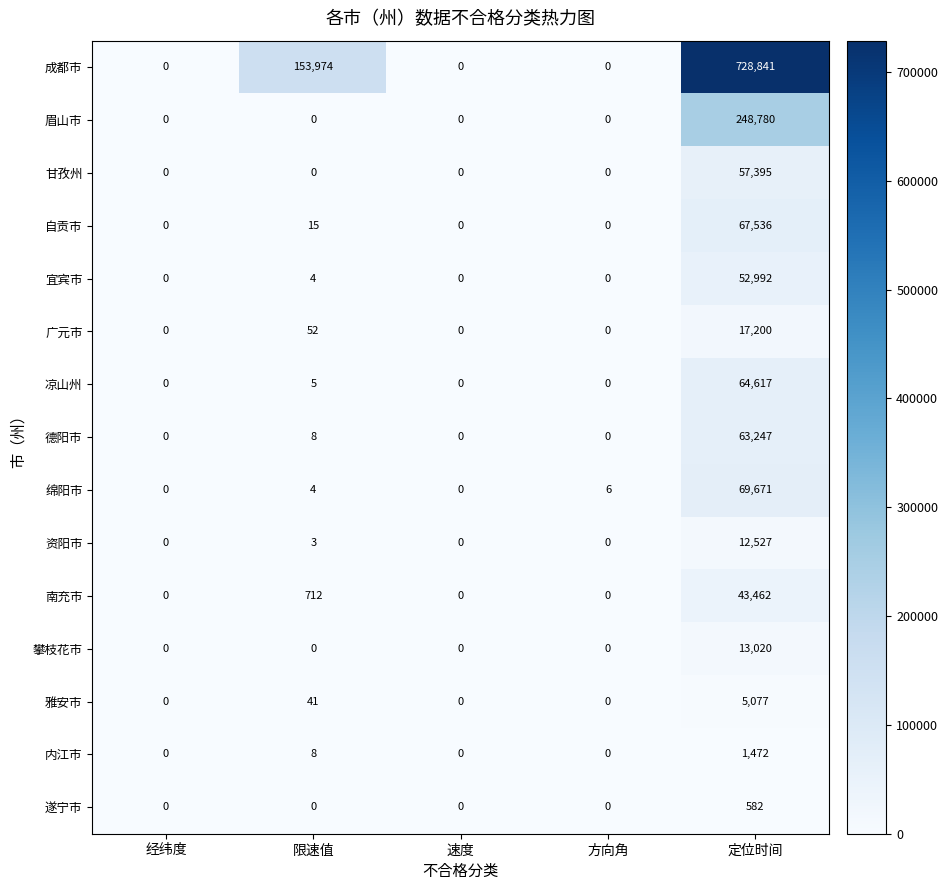

At which label is 成都市 closest to 364420?

限速值